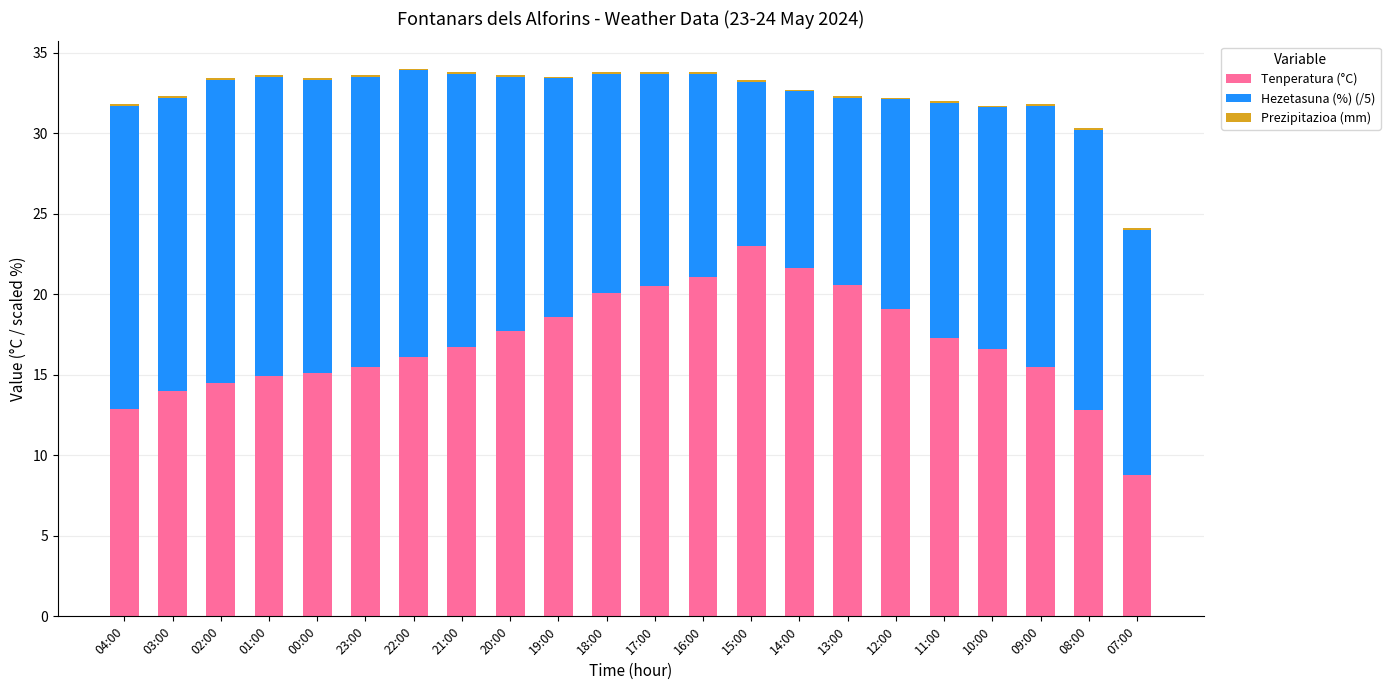

At which label does Tenperatura (°C) reach its peak?

15:00